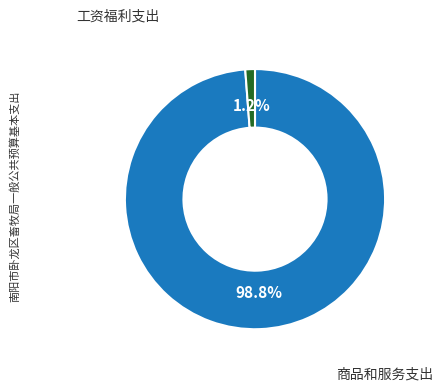

Is there any slice that represents more than half of the pie?

Yes